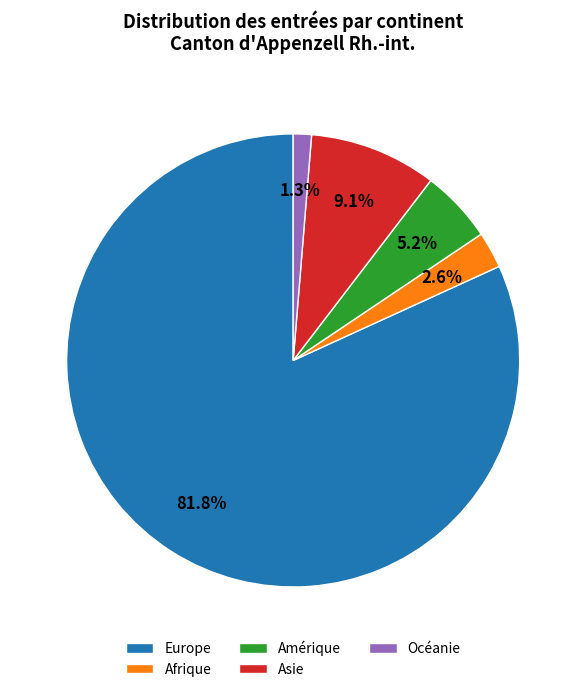

To the nearest percent, what percentage of the pie is Afrique?

3%